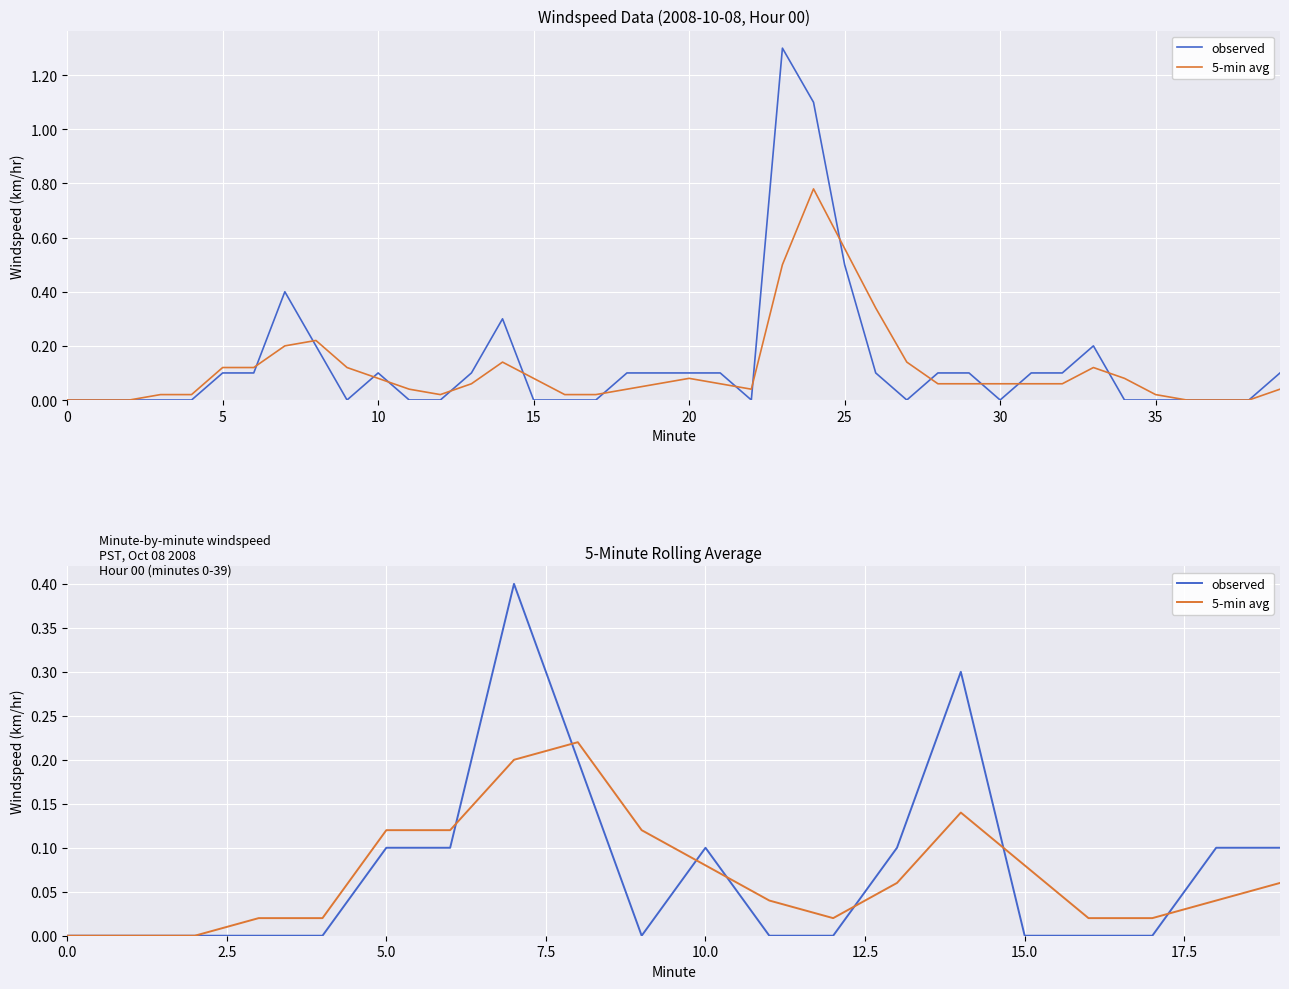

Which has a higher value, 10 or 14?

14